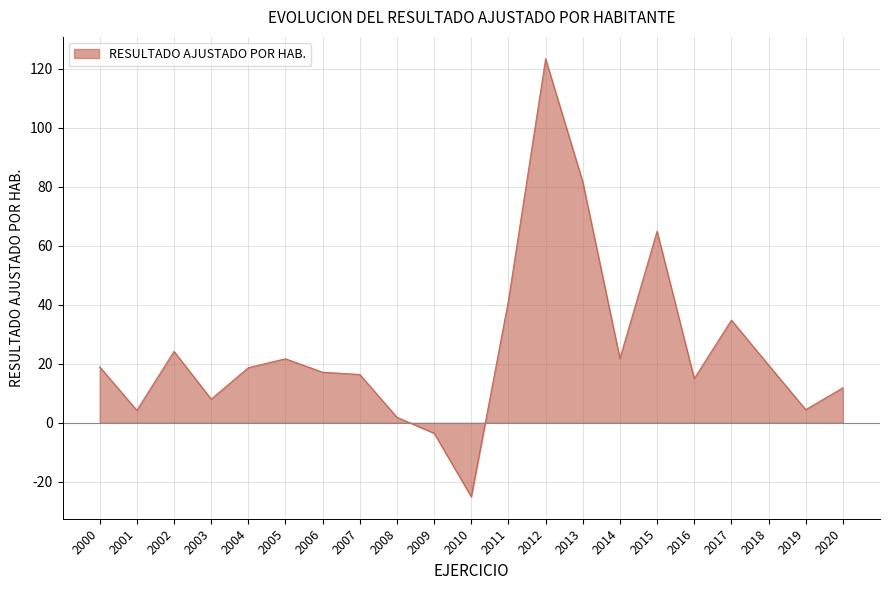

Where is the first local minimum?

2001